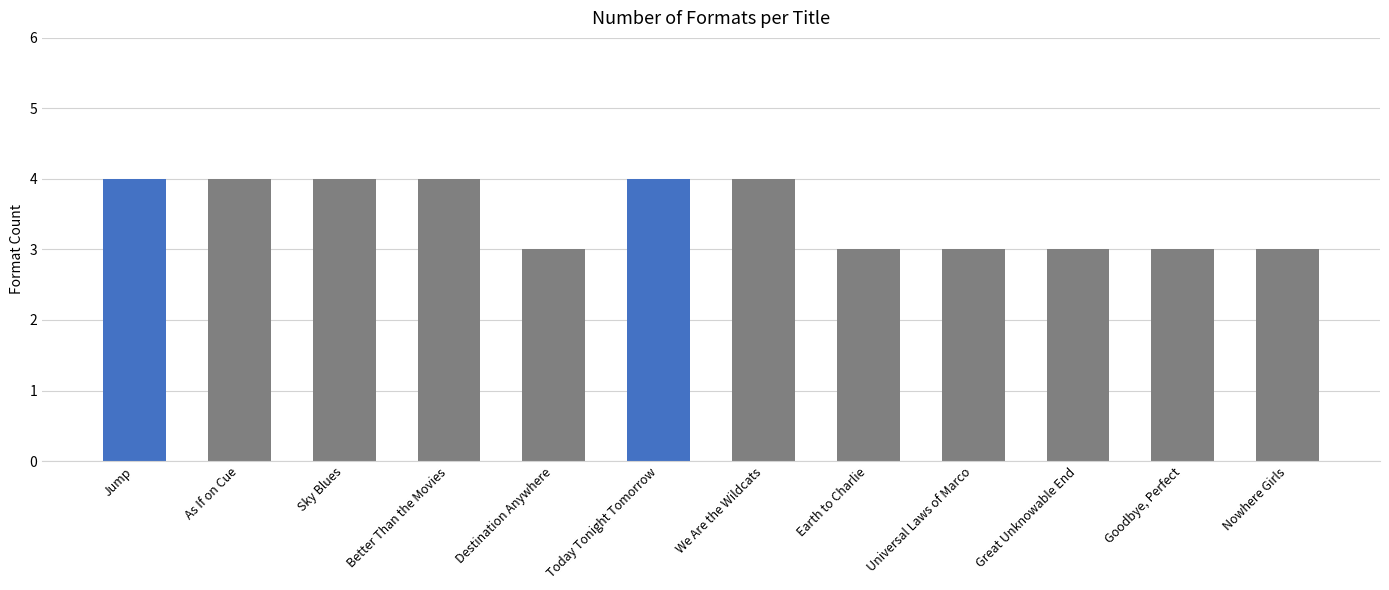

What value does the data have at Nowhere Girls?

3